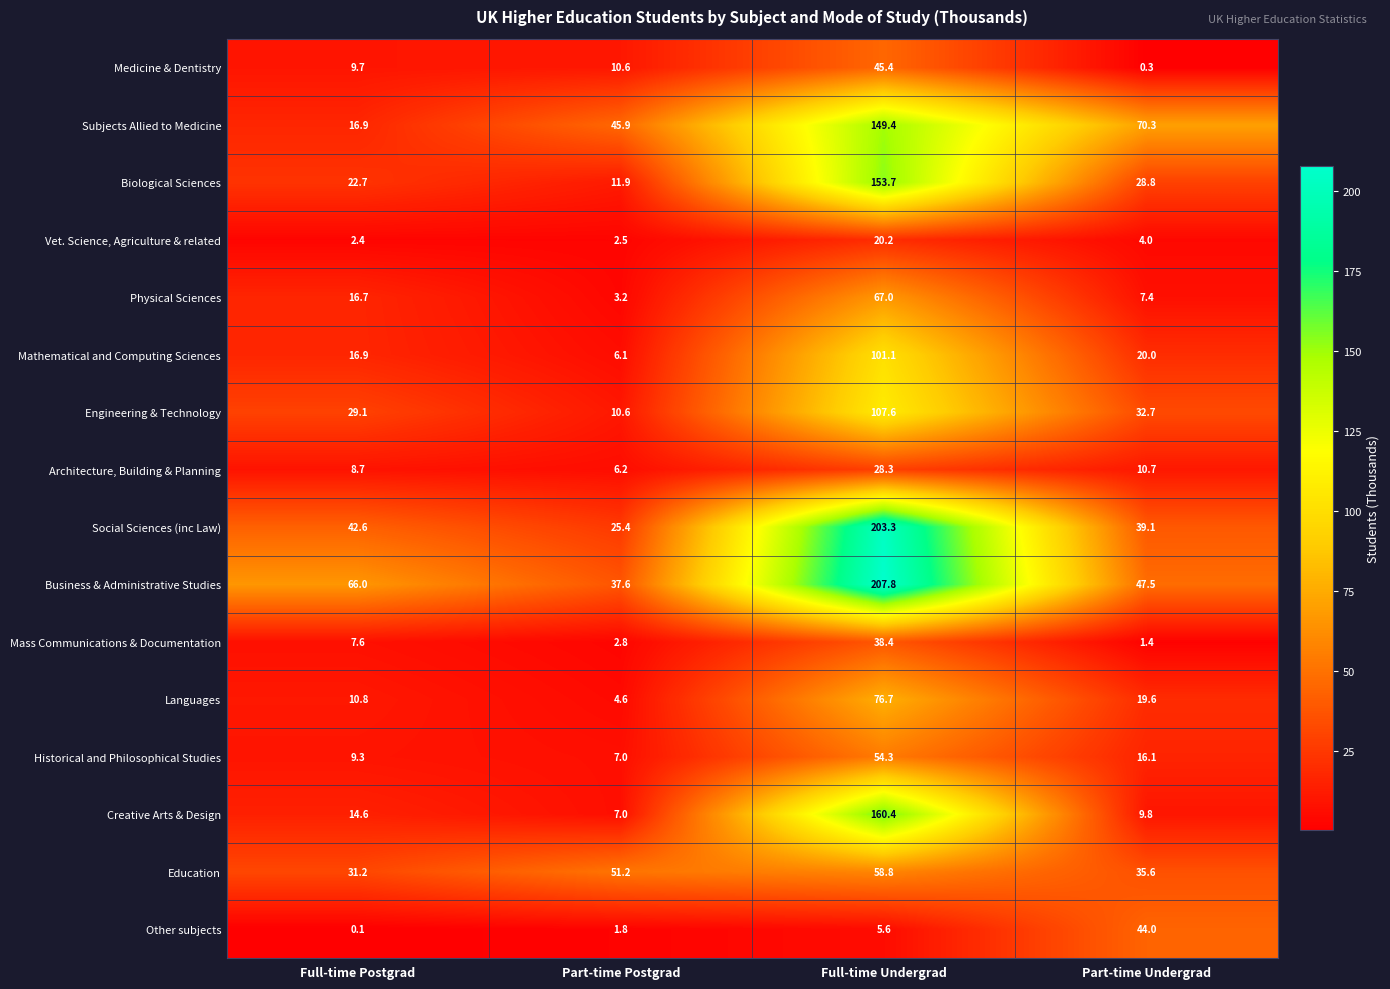

Which series has the largest total across all categories?

Business & Administrative Studies